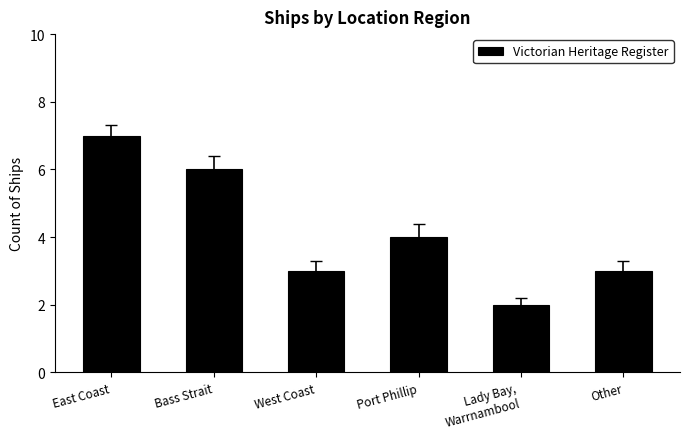

What is the difference between the maximum and minimum values?

5